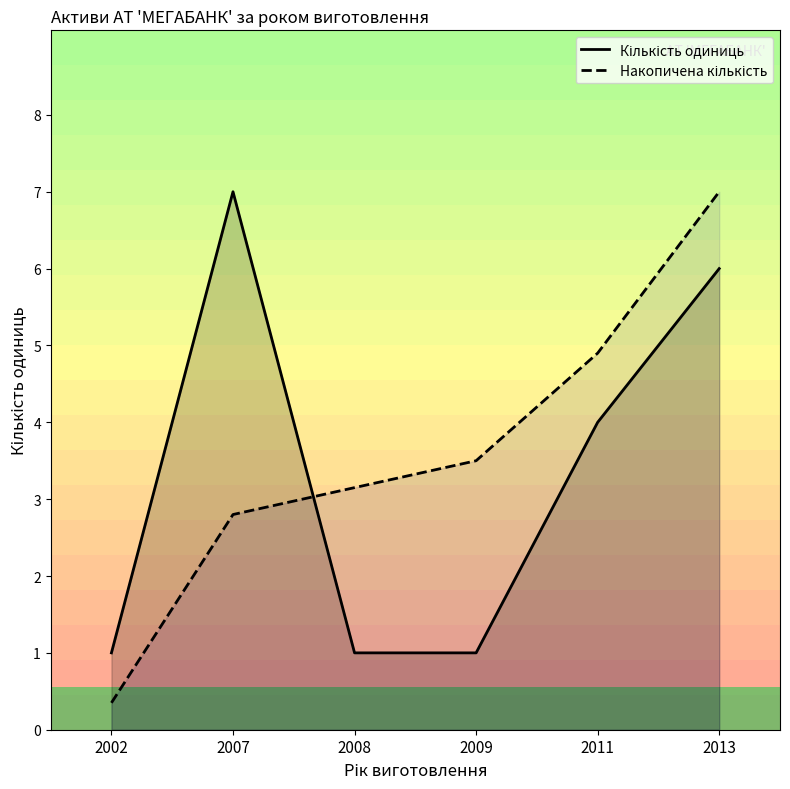

True or false: Кількість одиниць and Накопичена кількість cross at least once.

True